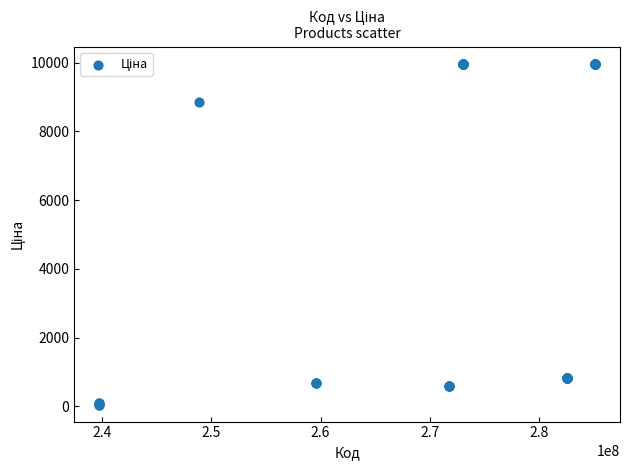

What Y value in the scatter plot is closest to 5016?

8856.7